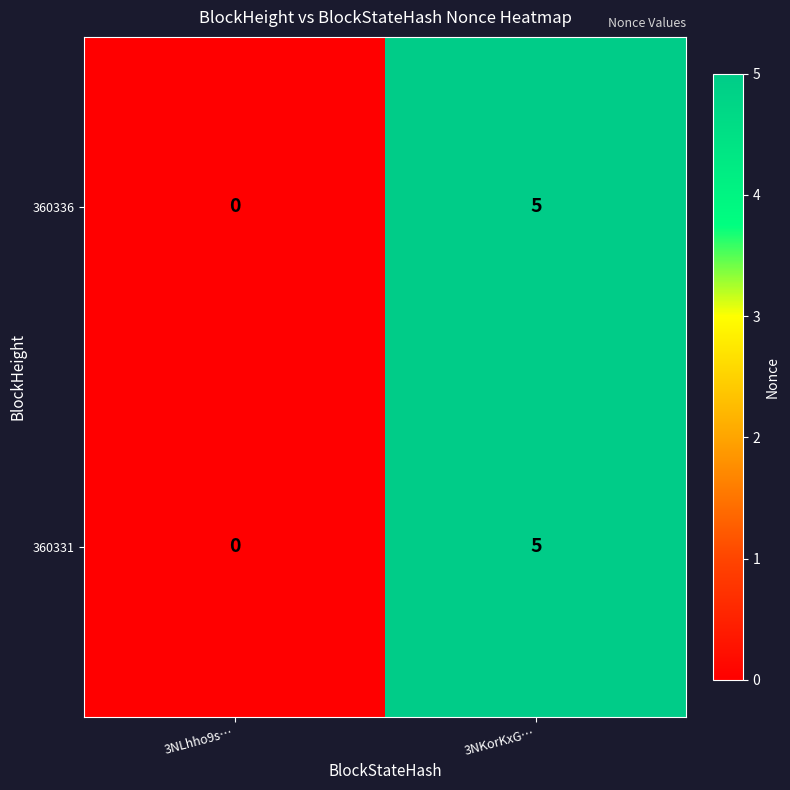

Where is 360336 nearest to the value 2?

3NLhho9s…